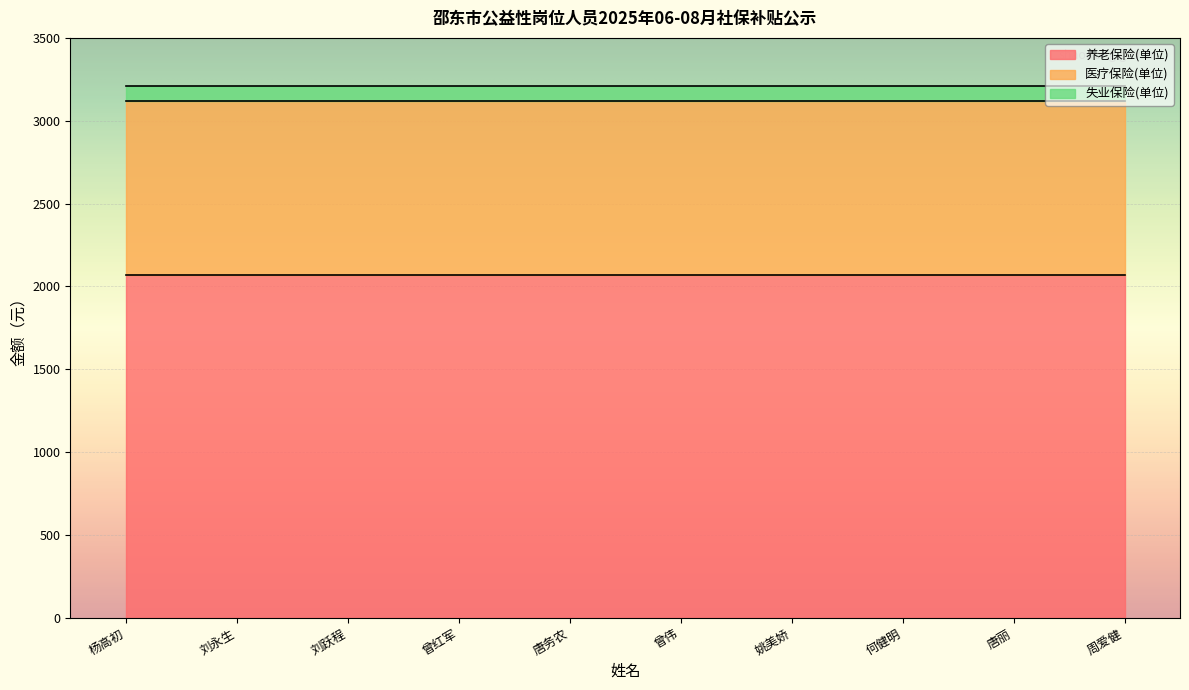

At which category does the chart reach its peak across all series?

杨高初